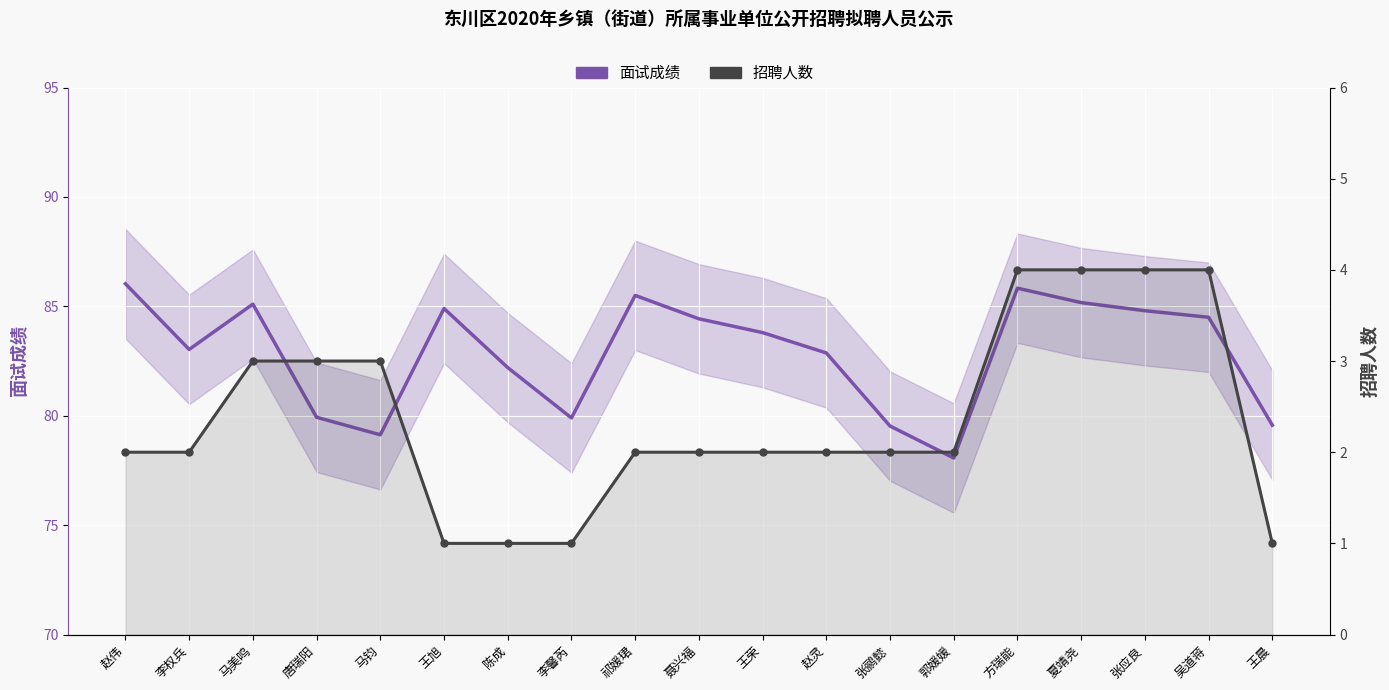

What is the minimum value shown in the chart?

1.0